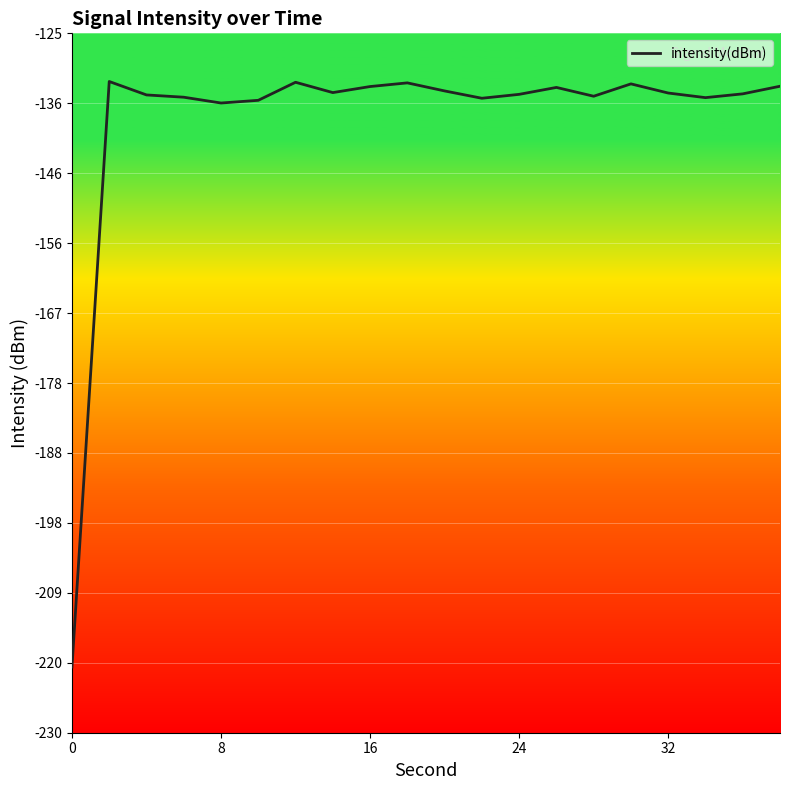

What is the greatest value displayed?

-132.2